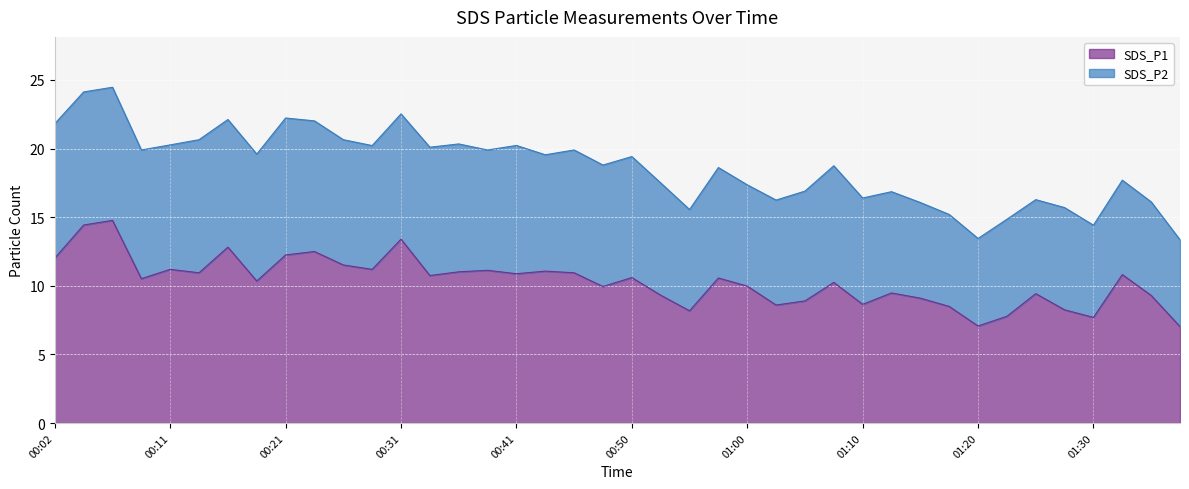

List the labels in order of value, largest first.

00:07, 00:04, 00:31, 00:16, 00:24, 00:21, 00:02, 00:26, 00:11, 00:28, 00:38, 00:43, 00:36, 00:14, 00:46, 00:41, 01:32, 00:33, 00:50, 00:58, 00:09, 00:19, 01:08, 01:00, 00:48, 01:12, 01:25, 00:53, 01:35, 01:15, 01:05, 01:10, 01:03, 01:17, 01:27, 00:55, 01:22, 01:30, 01:20, 01:37